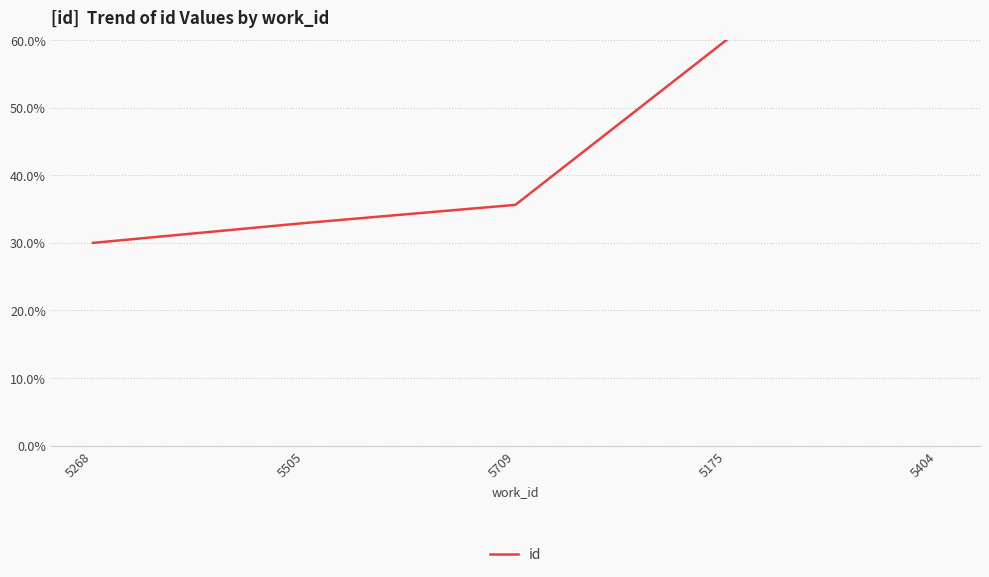

What is the difference between the values at 5268 and 5505?

2.9